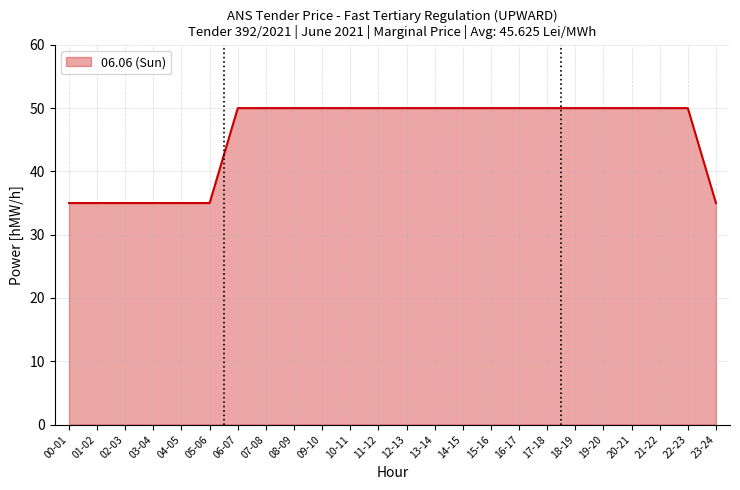

Approximately how many times larger is the value at 08-09 compared to 13-14?

1.0